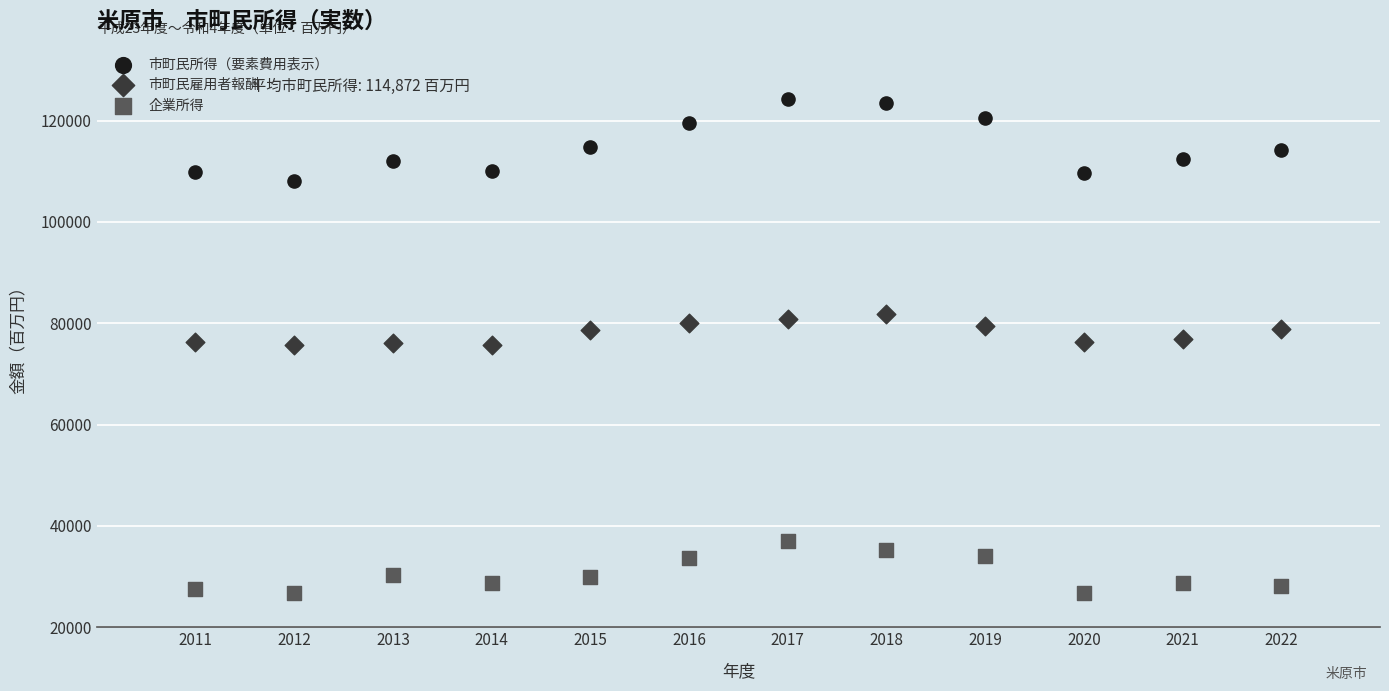

What are all the series names shown in the legend?

市町民所得（要素費用表示）, 市町民雇用者報酬, 企業所得